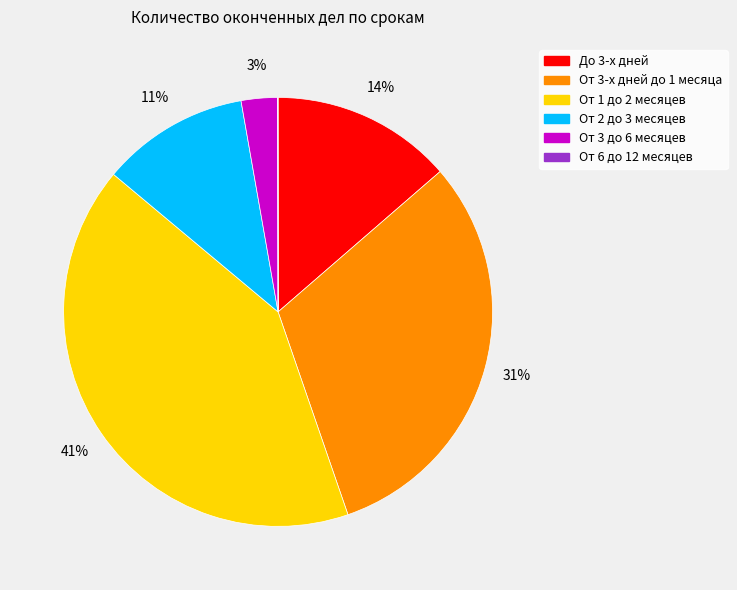

Is the sum of От 3 до 6 месяцев and От 3-х дней до 1 месяца greater than half?

No